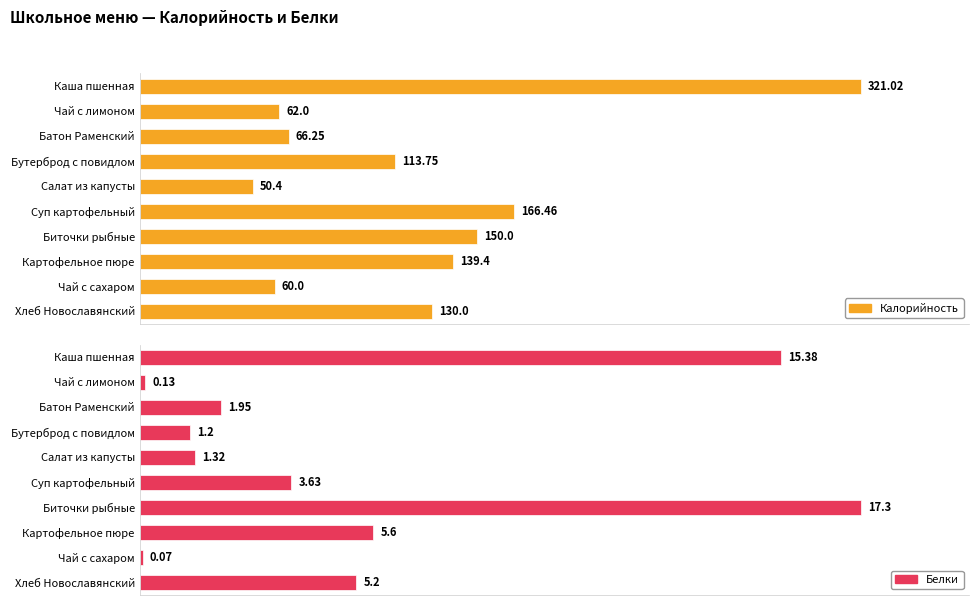

At how many categories does at least one series exceed 7?

10